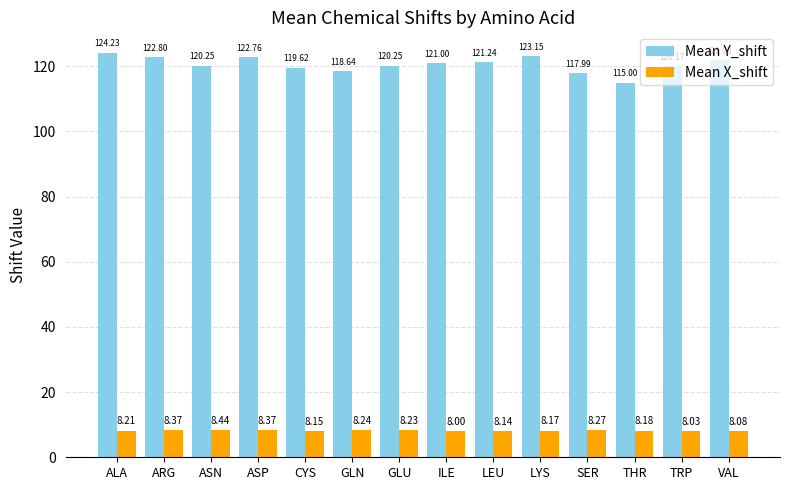

What is the spread (max minus min) of values at THR?

106.8